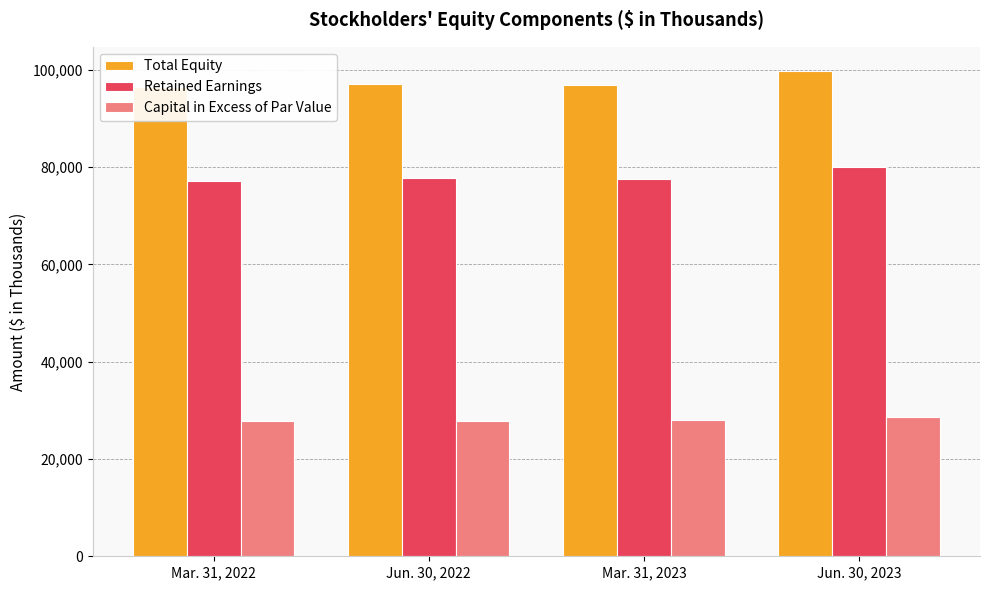

Are the bars grouped side by side (vs. stacked)?

Yes